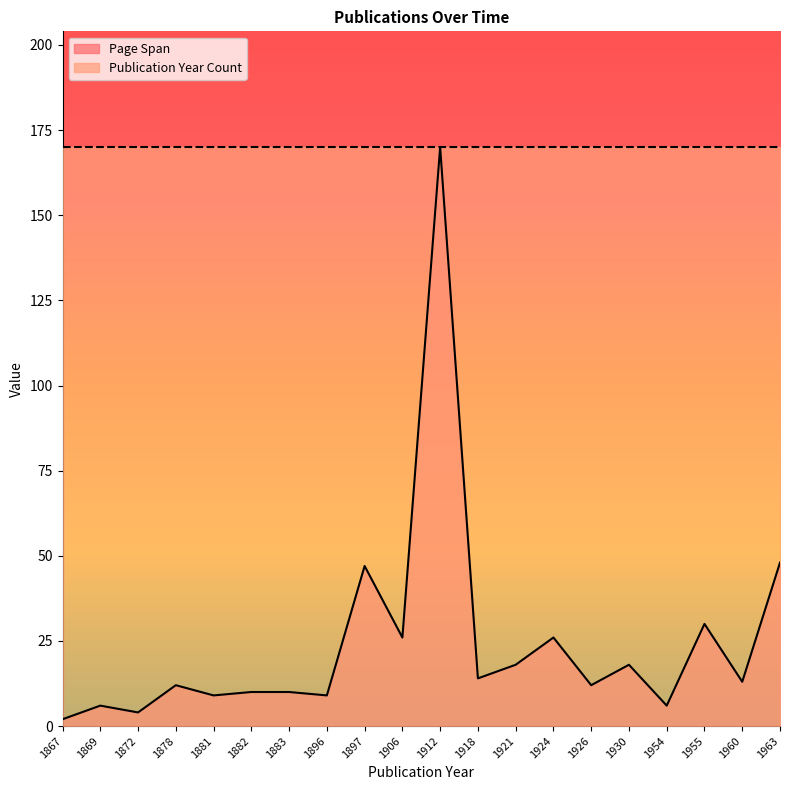

Rank the categories by value from lowest to highest.

1867, 1872, 1869, 1954, 1881, 1896, 1882, 1883, 1878, 1926, 1960, 1918, 1921, 1930, 1906, 1924, 1955, 1897, 1963, 1912